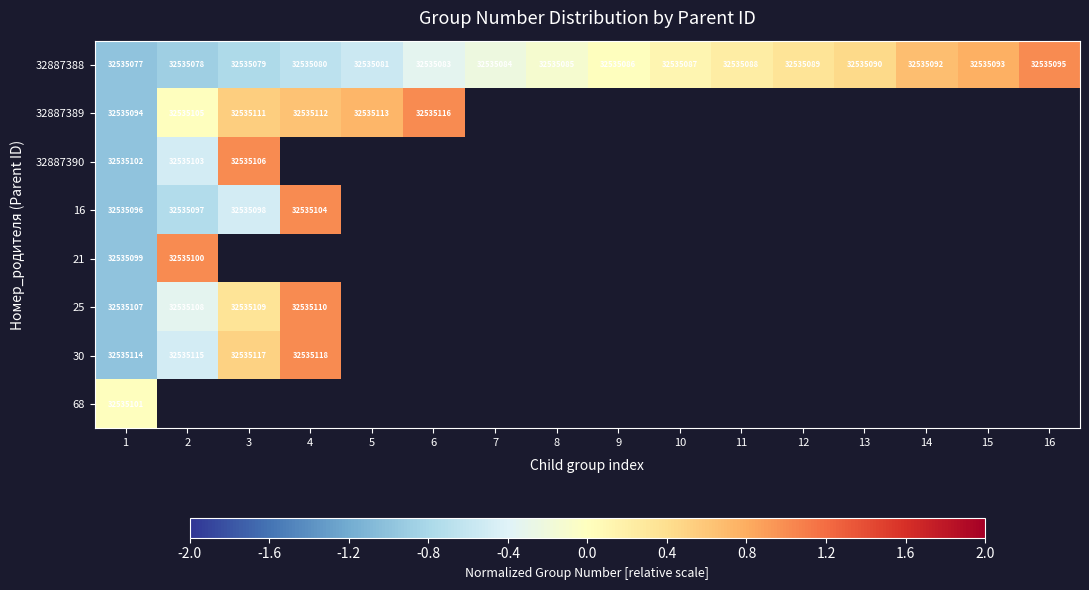

The value of 30 at 1 is 16868333. True or false?

False